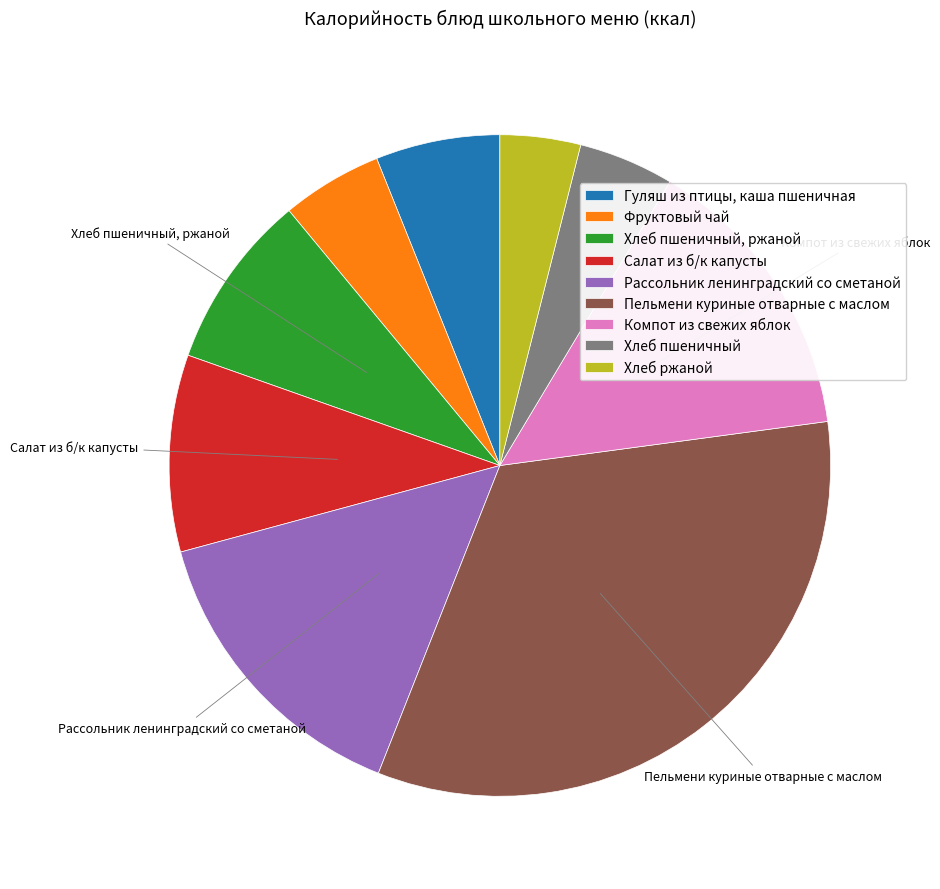

Is it true that Компот из свежих яблок is 14% of the pie?

True